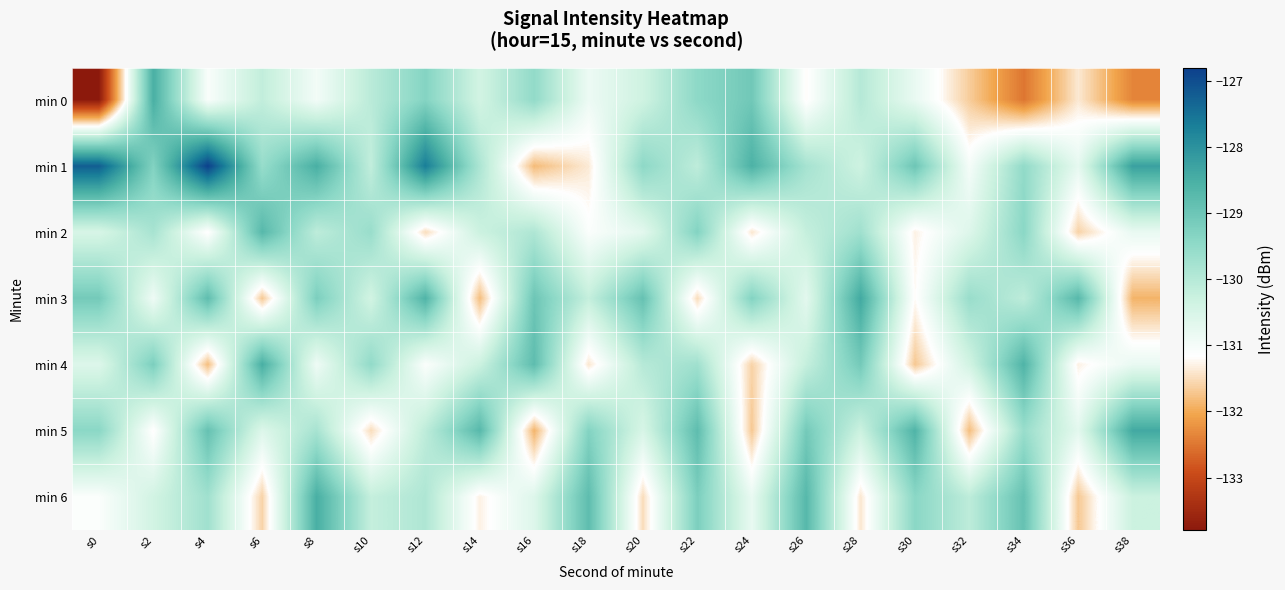

Reading left to right, extract all data points from this chart.

min 0: s0=-133.8	s2=-128.5	s4=-131.1	s6=-130.2	s8=-131.0	s10=-130.1	s12=-129.3	s14=-130.4	s16=-129.5	s18=-130.9	s20=-130.4	s22=-129.4	s24=-129.1	s26=-131.2	s28=-130.0	s30=-130.8	s32=-131.7	s34=-132.5	s36=-131.4	s38=-132.4
min 1: s0=-127.2	s2=-129.3	s4=-126.8	s6=-129.6	s8=-128.5	s10=-130.2	s12=-127.7	s14=-129.9	s16=-131.8	s18=-131.4	s20=-129.4	s22=-130.1	s24=-128.6	s26=-129.8	s28=-130.3	s30=-129.0	s32=-131.0	s34=-129.5	s36=-130.8	s38=-128.2
min 2: s0=-130.5	s2=-129.8	s4=-131.2	s6=-128.7	s8=-130.1	s10=-129.6	s12=-131.5	s14=-130.3	s16=-129.9	s18=-131.1	s20=-130.7	s22=-129.3	s24=-131.4	s26=-130.2	s28=-129.7	s30=-131.3	s32=-130.6	s34=-129.4	s36=-131.6	s38=-130.8
min 3: s0=-129.1	s2=-130.9	s4=-128.8	s6=-131.7	s8=-129.2	s10=-130.4	s12=-128.6	s14=-131.8	s16=-129.0	s18=-130.2	s20=-128.9	s22=-131.5	s24=-129.3	s26=-130.7	s28=-128.4	s30=-131.2	s32=-129.6	s34=-130.1	s36=-128.7	s38=-131.9
min 4: s0=-130.6	s2=-129.2	s4=-131.8	s6=-128.5	s8=-130.9	s10=-129.5	s12=-131.1	s14=-130.3	s16=-128.8	s18=-131.4	s20=-130.0	s22=-129.7	s24=-131.6	s26=-130.2	s28=-129.1	s30=-131.7	s32=-130.4	s34=-128.6	s36=-131.3	s38=-130.8
min 5: s0=-129.4	s2=-131.2	s4=-128.9	s6=-130.6	s8=-129.8	s10=-131.5	s12=-130.1	s14=-128.7	s16=-131.9	s18=-129.3	s20=-130.5	s22=-128.8	s24=-131.7	s26=-129.1	s28=-130.3	s30=-128.6	s32=-131.8	s34=-129.6	s36=-130.7	s38=-128.4
min 6: s0=-131.1	s2=-130.4	s4=-129.7	s6=-131.6	s8=-128.5	s10=-130.2	s12=-129.9	s14=-131.3	s16=-130.6	s18=-128.8	s20=-131.5	s22=-129.2	s24=-130.8	s26=-128.7	s28=-131.4	s30=-129.4	s32=-130.1	s34=-128.9	s36=-131.7	s38=-130.3